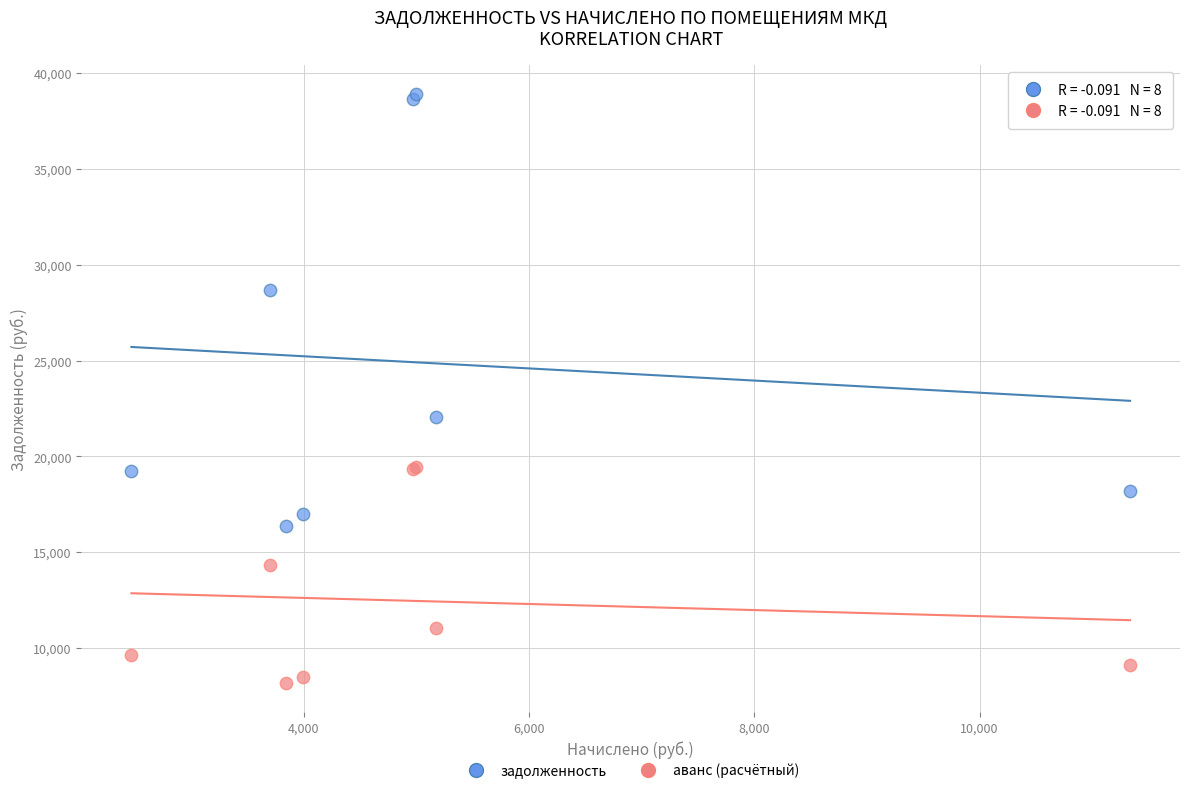

What is the X range (max minus min) for the scatter plot?

8863.3